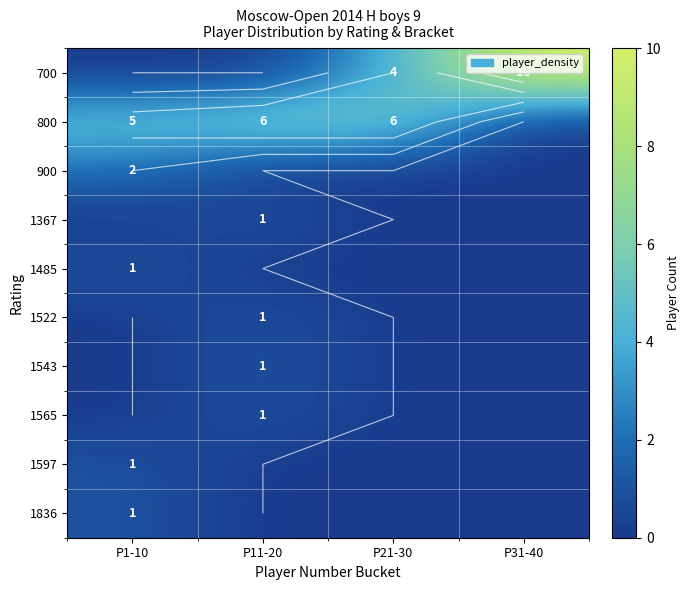

What is the approximate value of 1485 at P1-10?

1